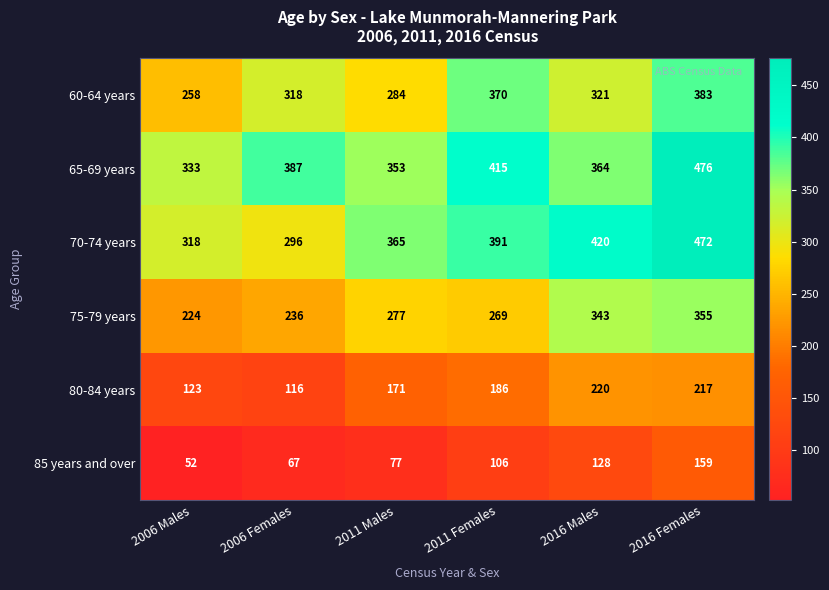

Read the 65-69 years value at 2006 Males.

333